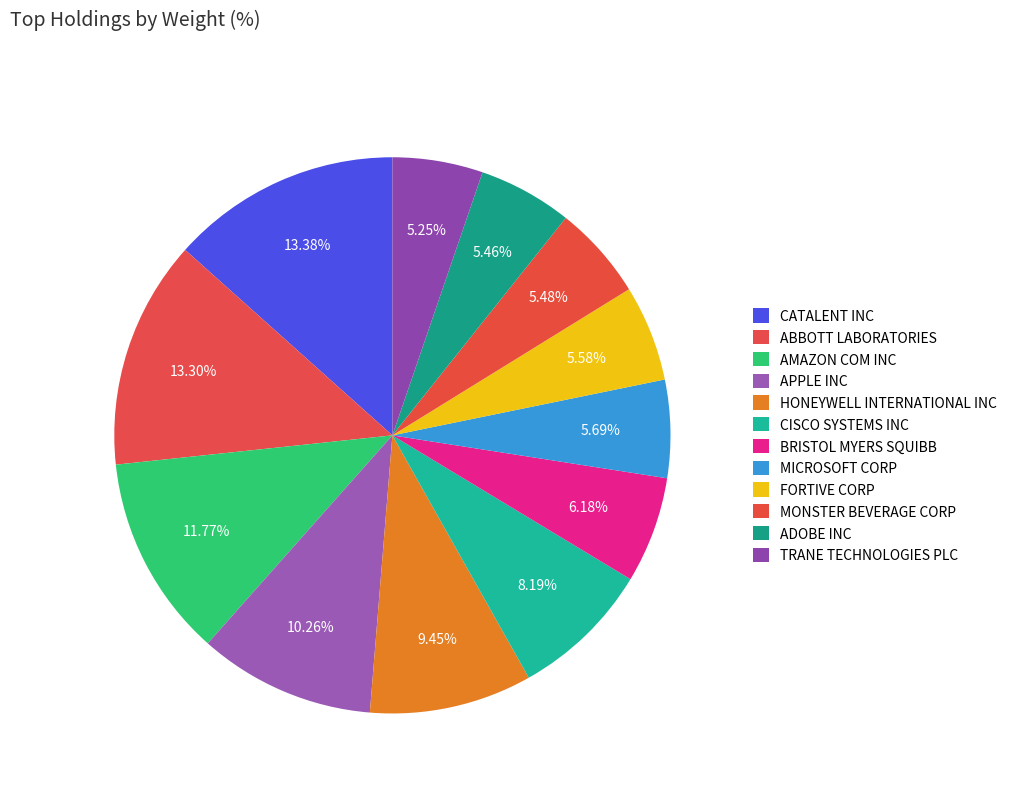

To the nearest percent, what is the average slice percentage?

8%